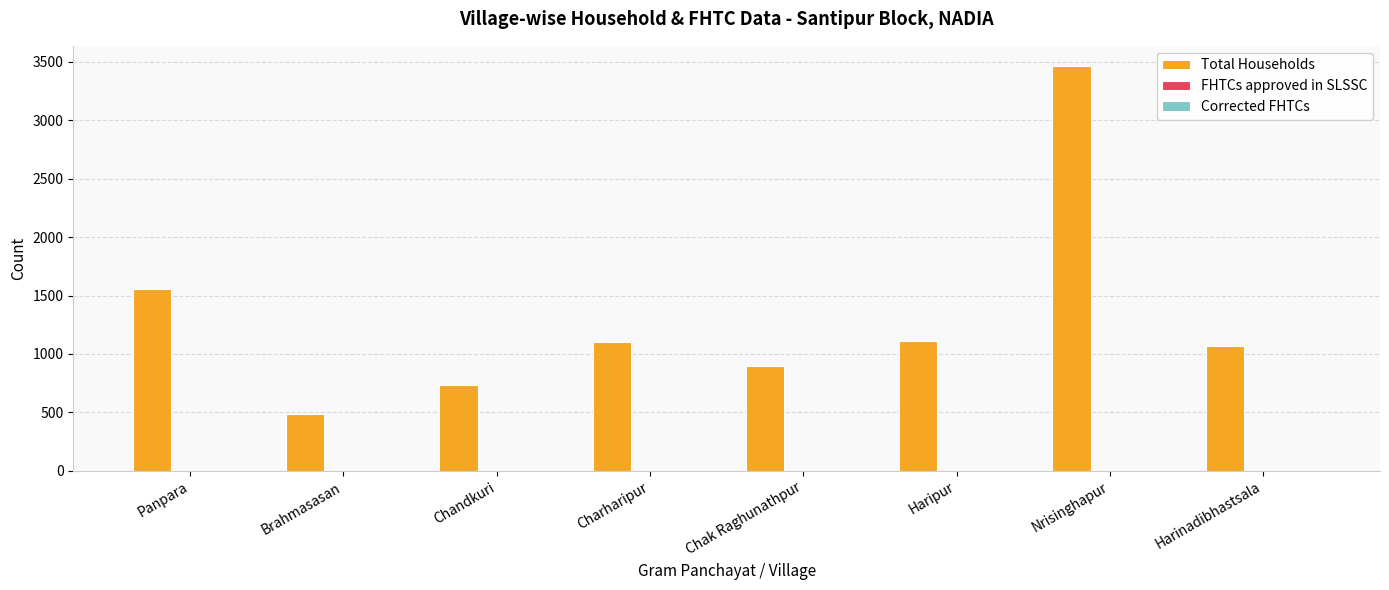

Which label corresponds to the largest value in the chart?

Nrisinghapur